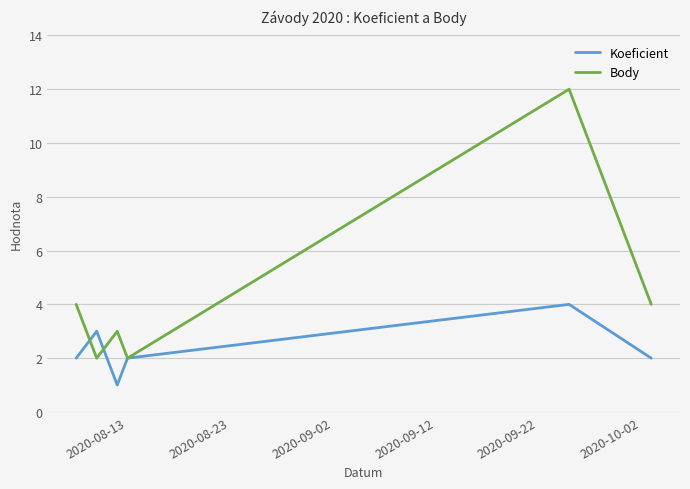

After their last crossing, which series has the higher values: Koeficient or Body?

Body